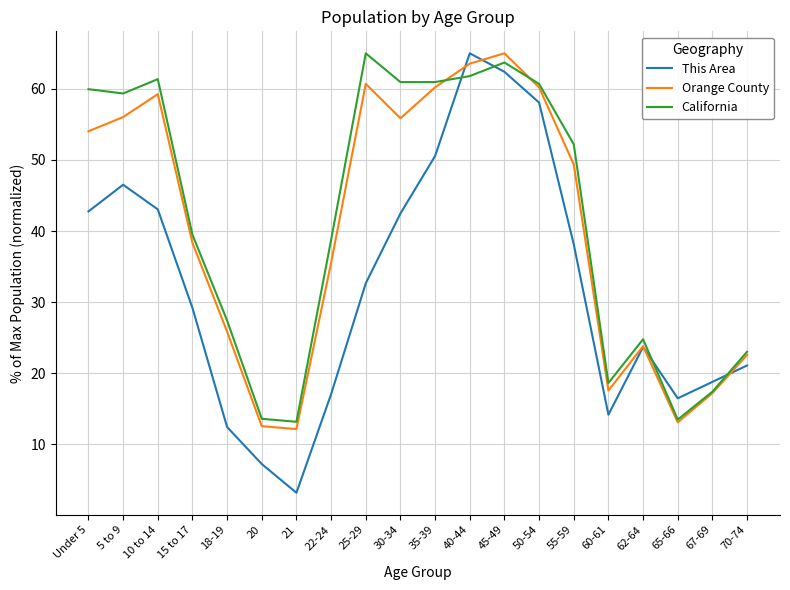

Where do Orange County and This Area first cross each other?

35-39 and 40-44